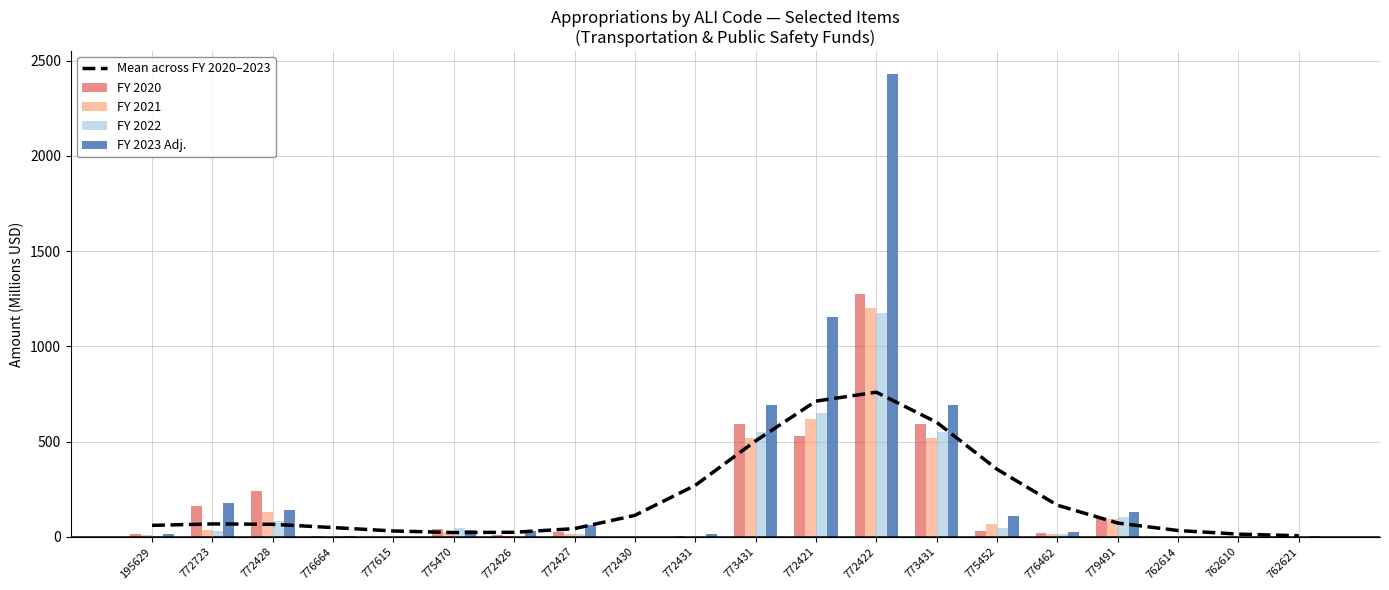

Which series has the widest spread of values?

FY 2023 Adj.